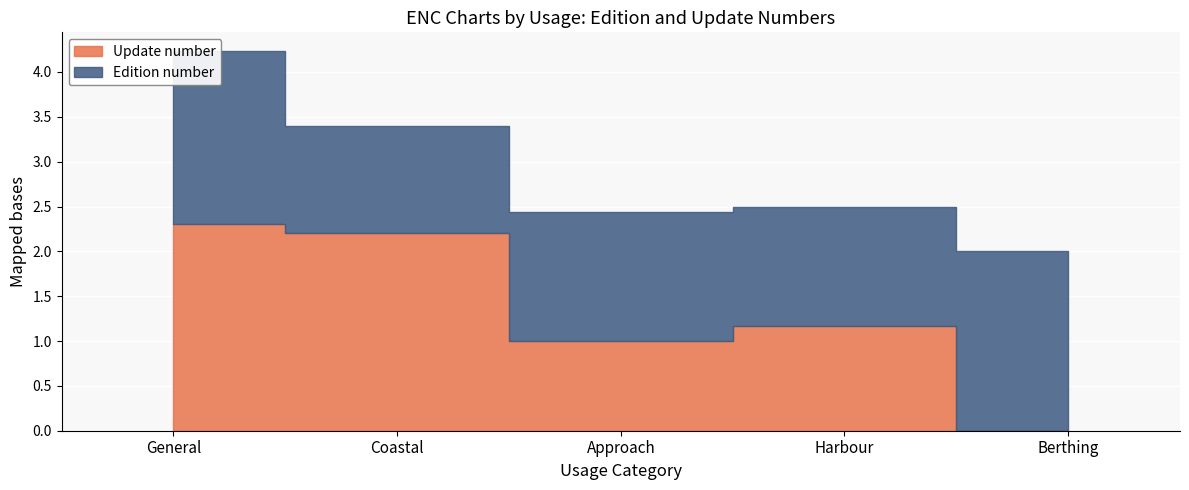

Reading left to right, list all the values displayed in this chart.

Update number: General=2.3	Coastal=2.2	Approach=1.0	Harbour=1.2	Berthing=0.0
Edition number: General=1.9	Coastal=1.2	Approach=1.4	Harbour=1.3	Berthing=2.0